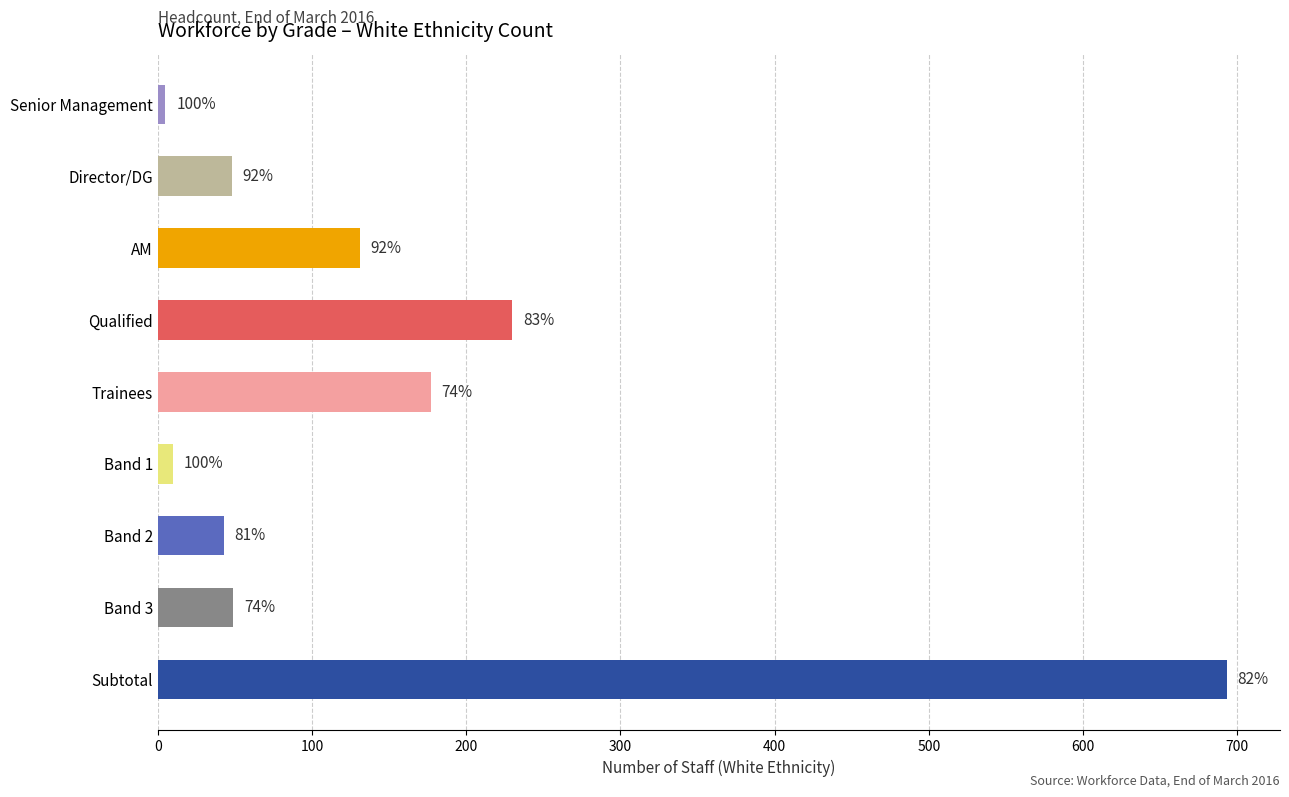

How many bars are there in total?

9